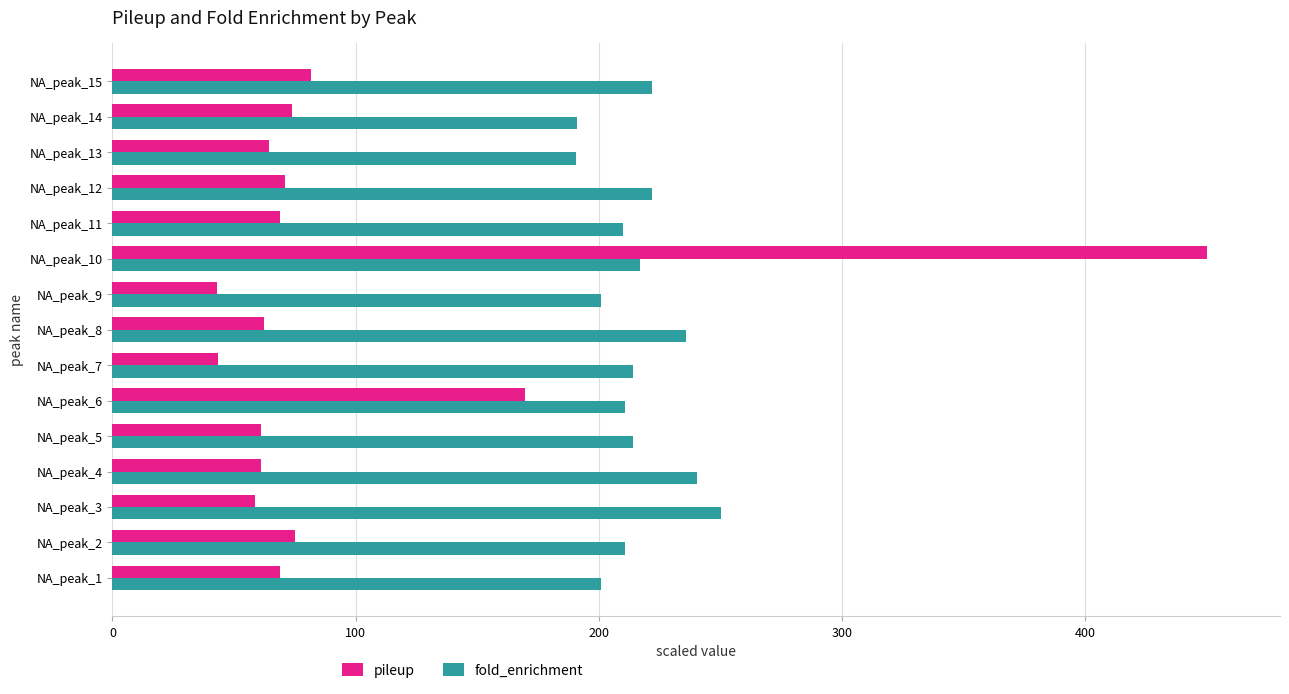

What is the average value of the fold_enrichment series?

215.3